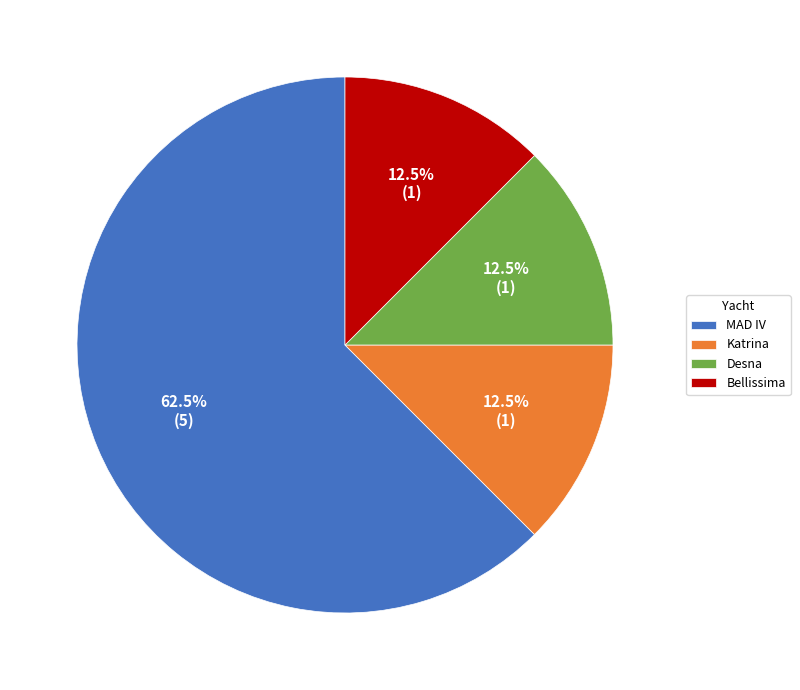

Combined, do Desna and Bellissima account for over 50%?

No